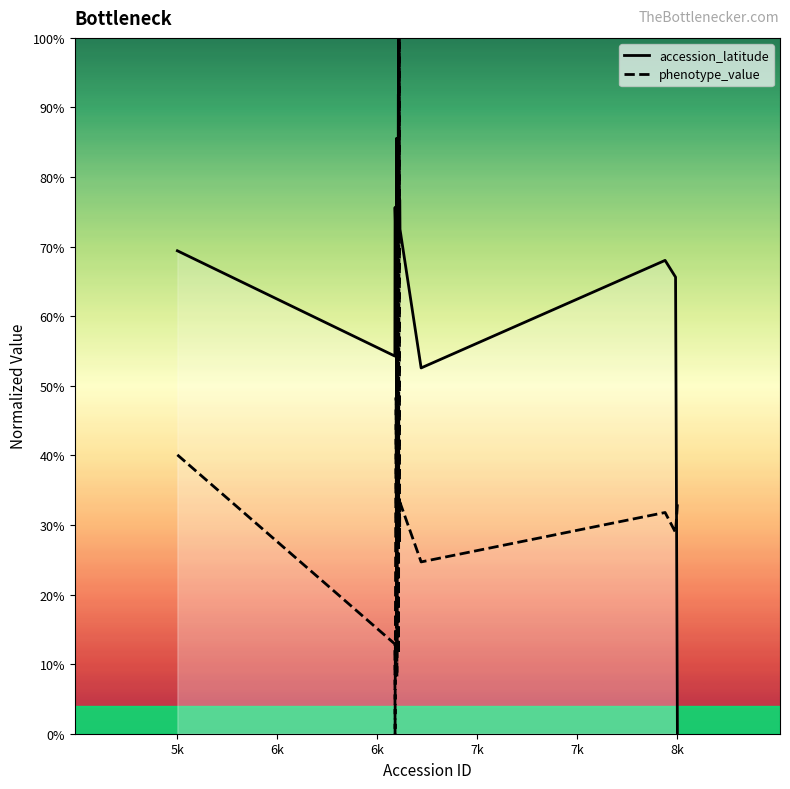

How many data points in accession_latitude are above 0?

19